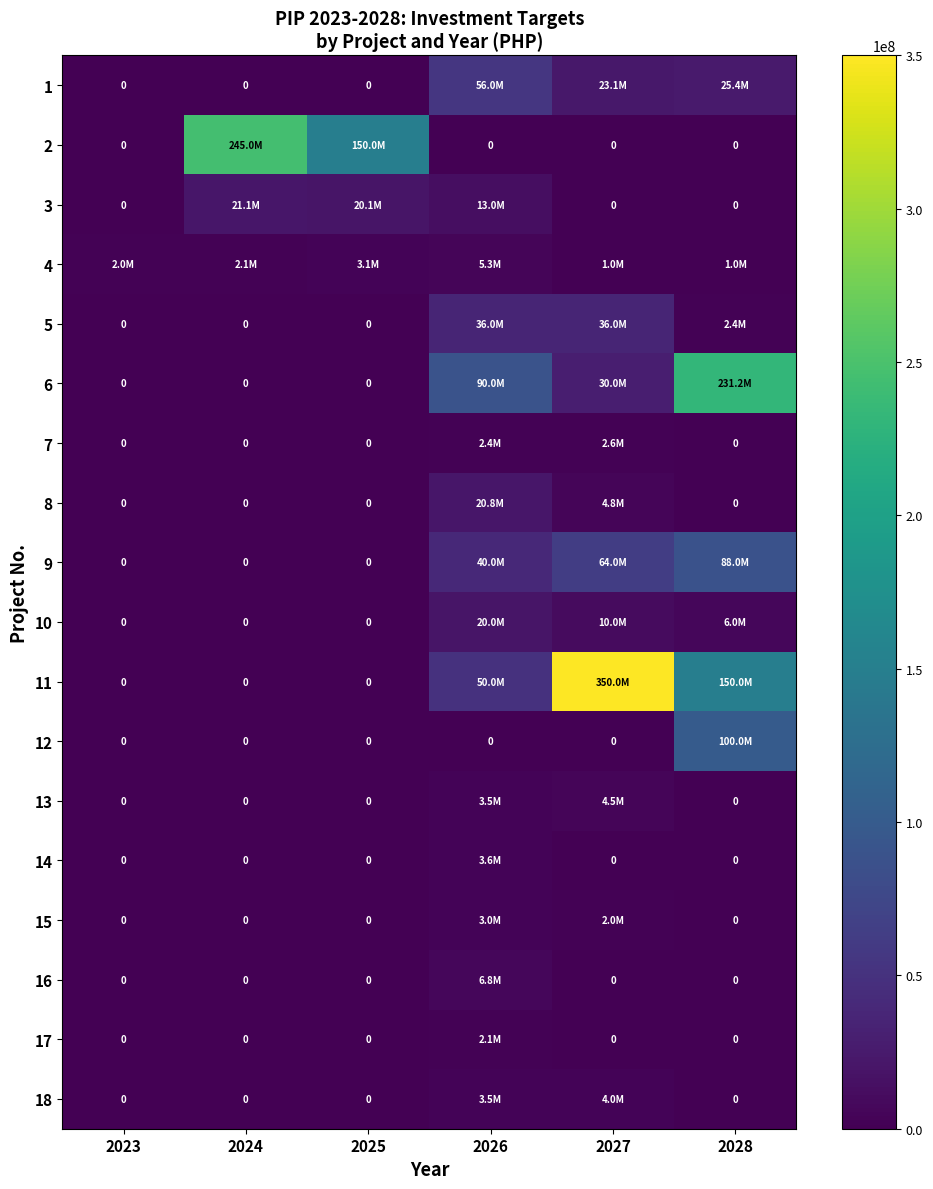

Which category has the lowest value across all series?

2023